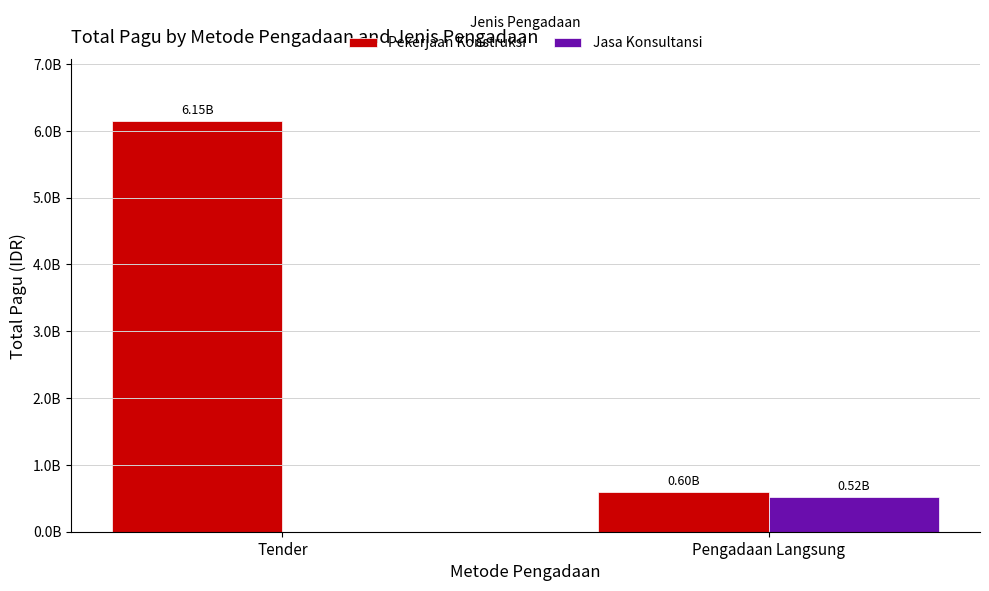

Is it true that Pekerjaan Konstruksi equals 596850000 at Pengadaan Langsung?

True